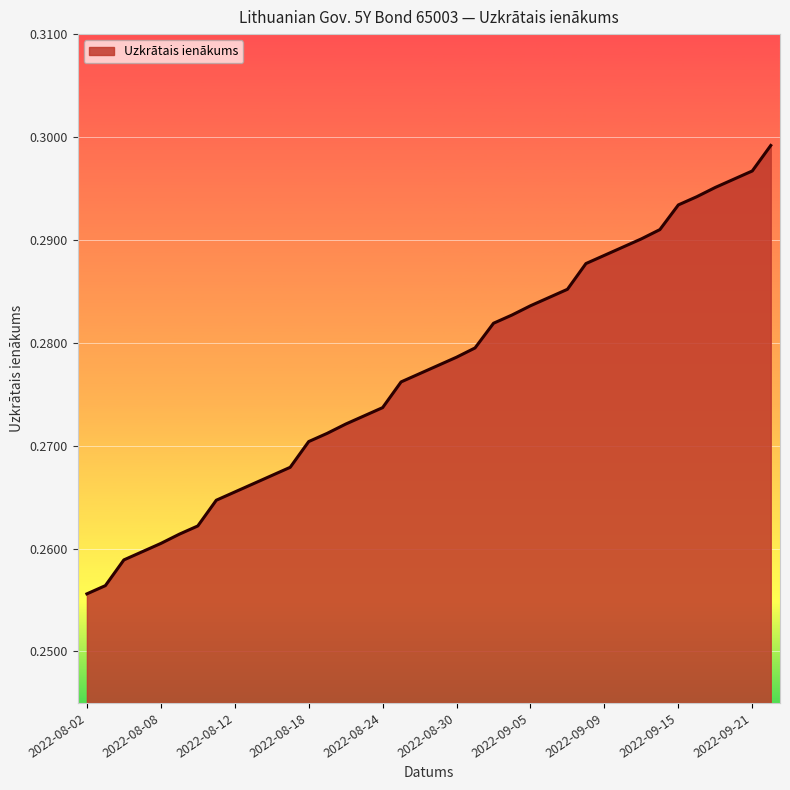

Does the chart display data point markers on the line(s)?

No